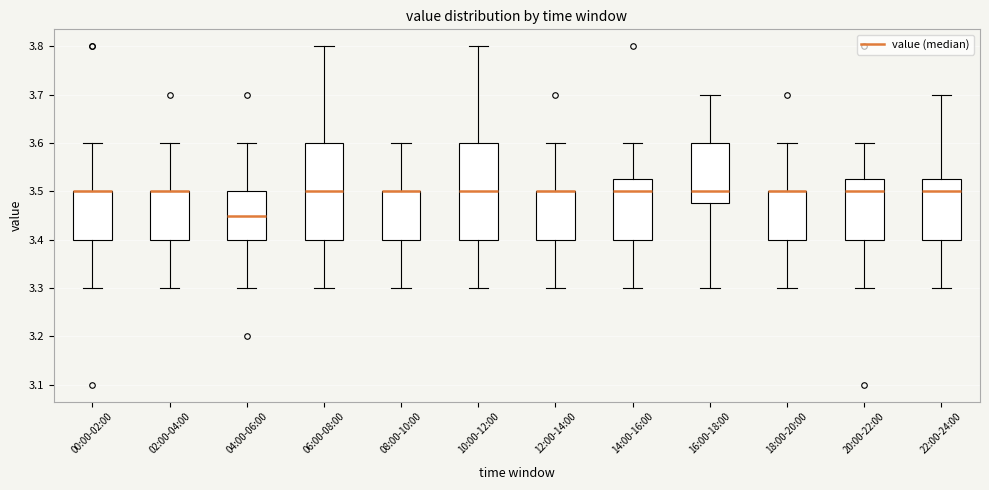

Where is the upper edge of the box for 20:00-22:00 on the y-axis? The values are not printed on the chart, so give them approximately, as read against the axis.

3.53